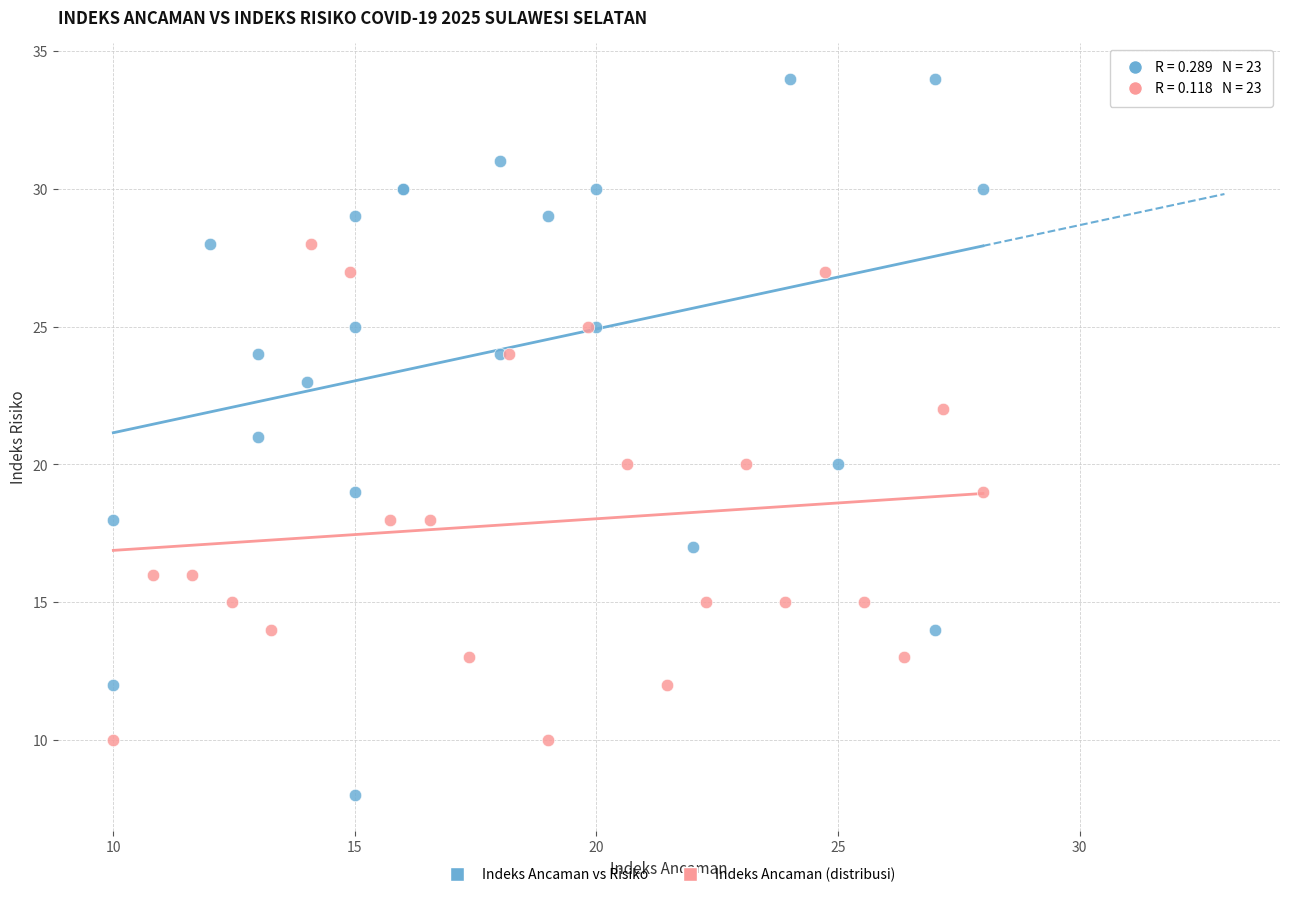

Which series has the largest Y range (max minus min)?

Indeks Ancaman vs Risiko